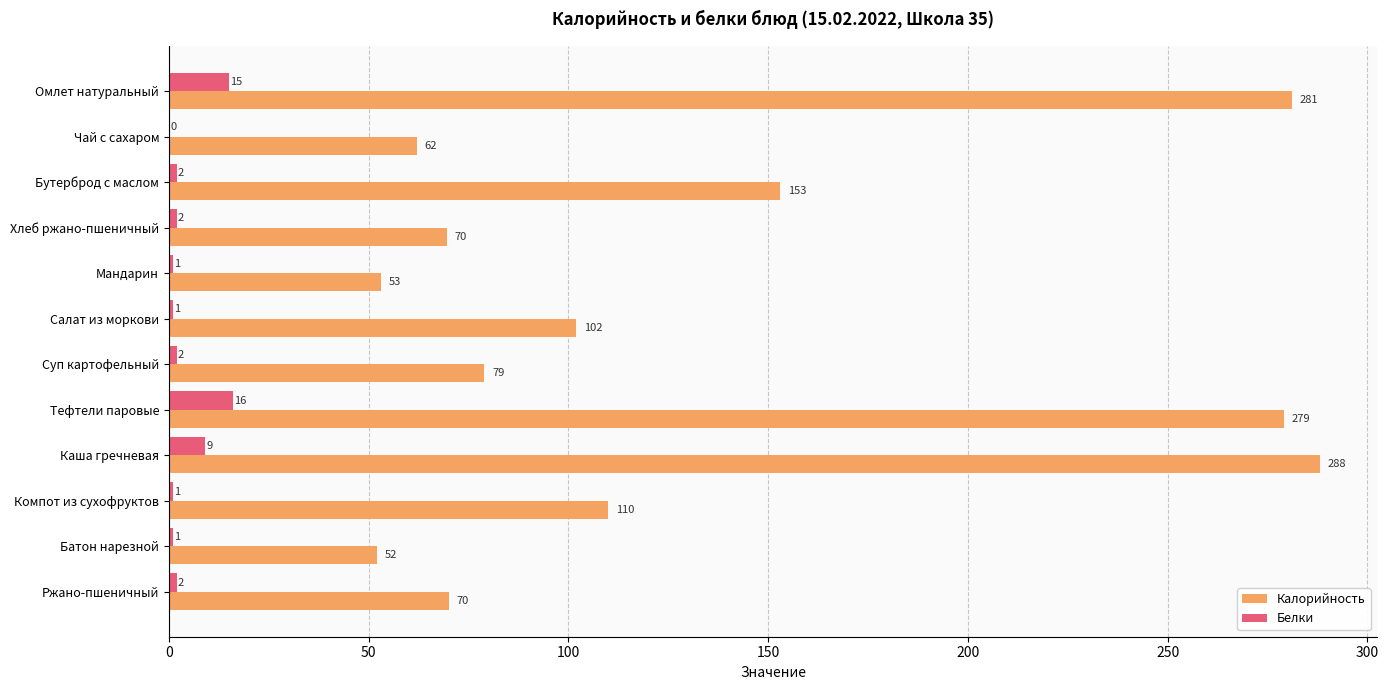

What is the approximate value of Белки at Компот из сухофруктов?

1.0